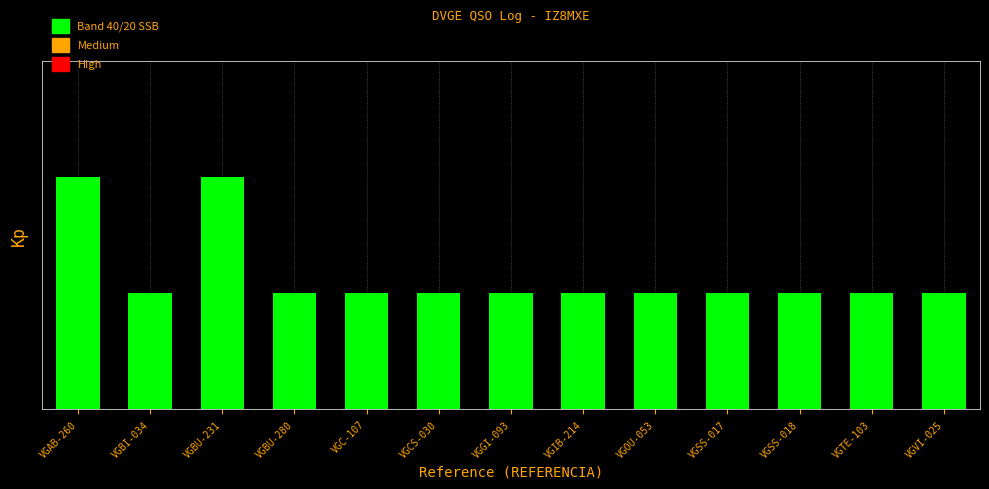

Does the chart contain any negative values?

No